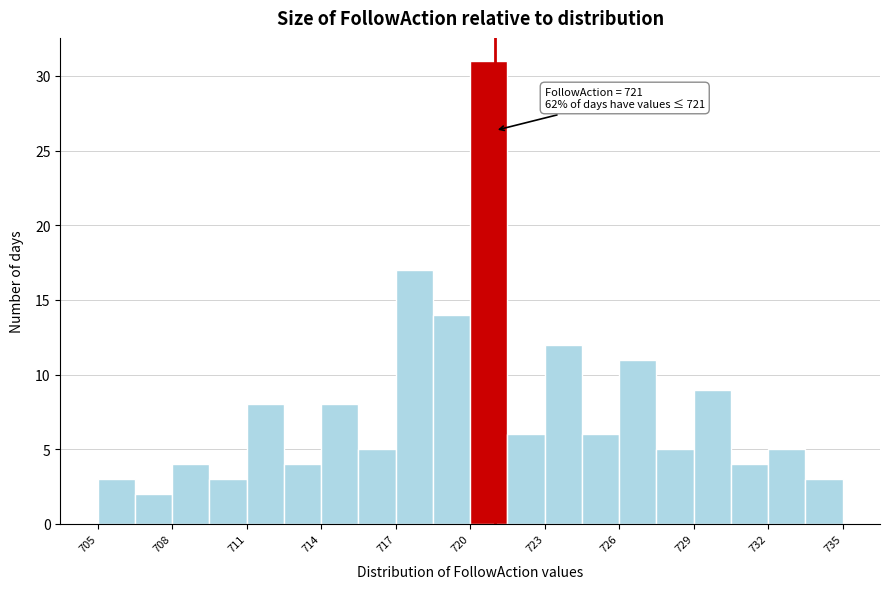

Around what value on the x-axis is the tallest bar? Give the approximate position of its centre, as read against the axis.

721.0